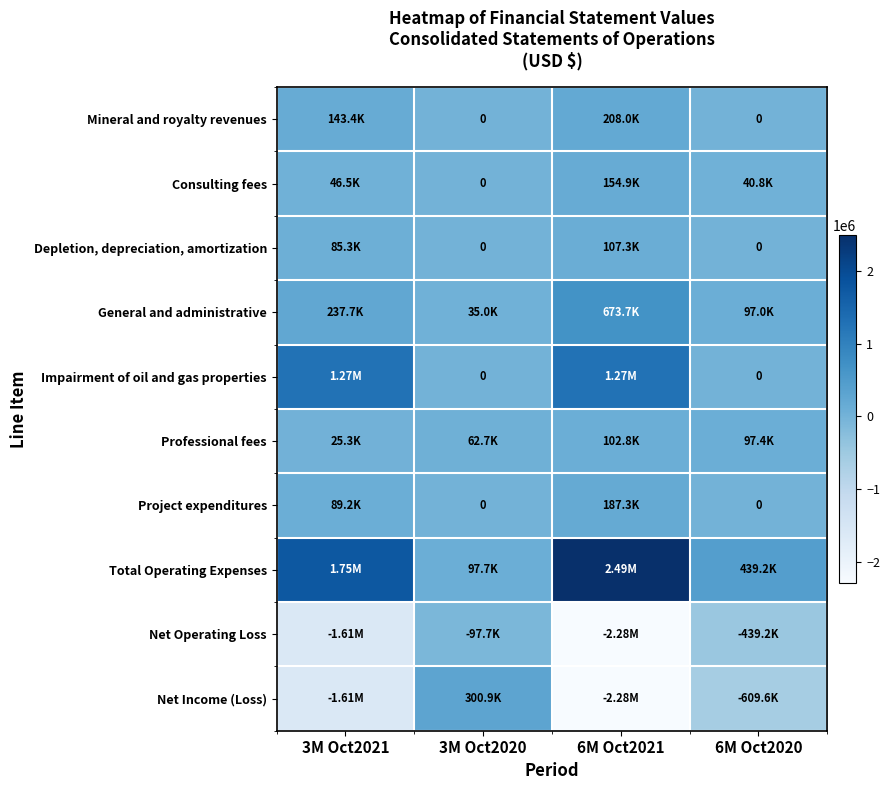

What is the total value across all series at 6M Oct2021?

628391